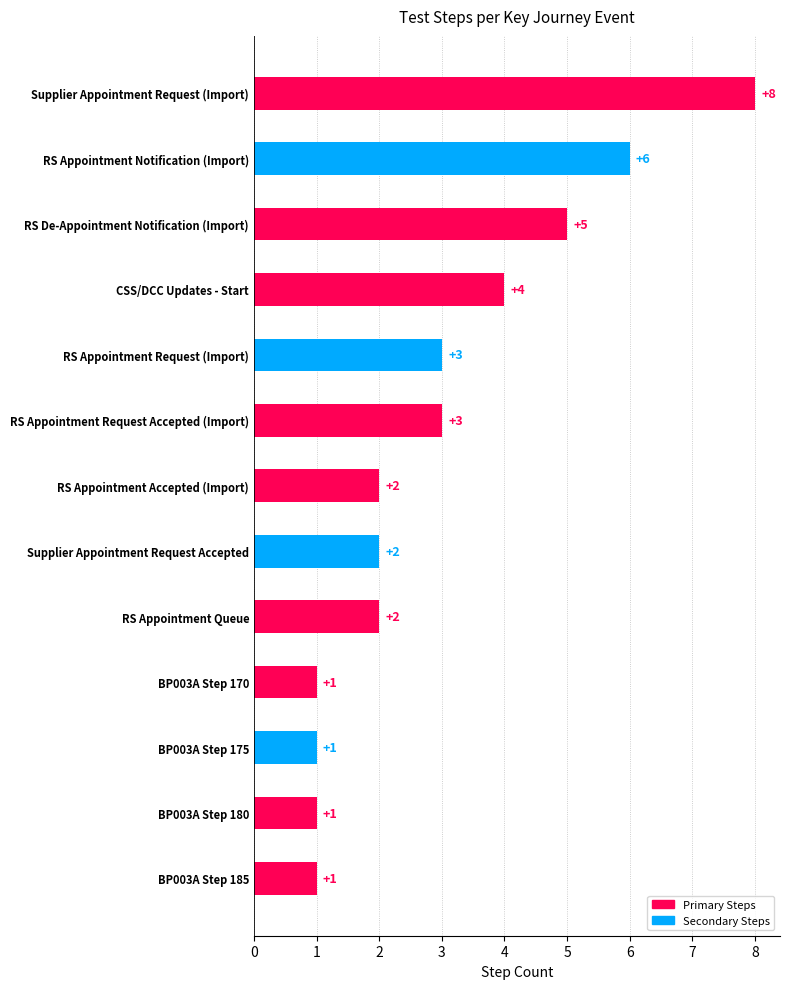

Between Supplier Appointment Request (Import) and BP003A Step 180, which is larger?

Supplier Appointment Request (Import)